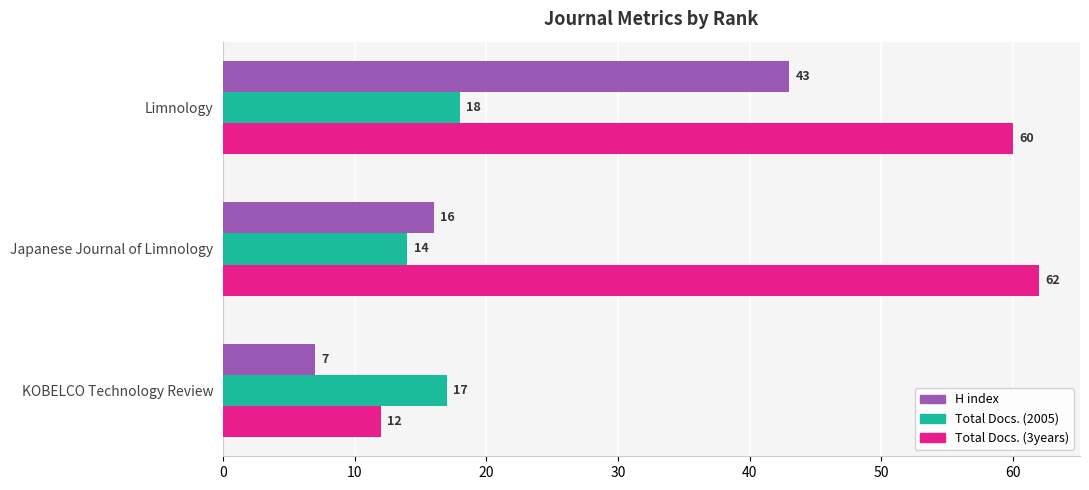

List the series in order of their overall mean, lowest first.

Total Docs. (2005), H index, Total Docs. (3years)